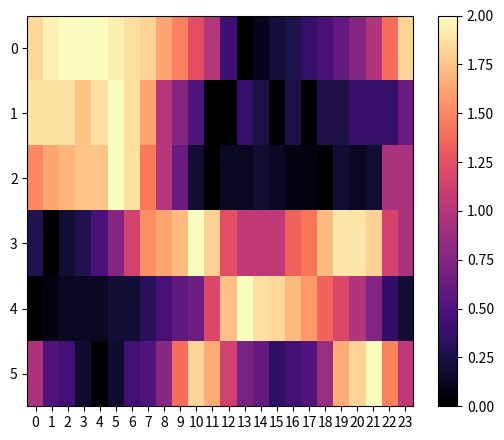

Reading left to right, transcribe all the data shown in this chart.

0: 0=1.8	1=1.9	2=2.0	3=2.0	4=2.0	5=1.9	6=1.9	7=1.8	8=1.6	9=1.5	10=1.2	11=1.0	12=0.4	13=0.0	14=0.1	15=0.2	16=0.3	17=0.4	18=0.5	19=0.6	20=0.8	21=1.0	22=1.4	23=1.8
1: 0=1.9	1=1.9	2=1.9	3=1.8	4=1.9	5=2.0	6=1.9	7=1.6	8=1.0	9=0.8	10=0.5	11=0.0	12=0.0	13=0.4	14=0.2	15=0.0	16=0.2	17=0.0	18=0.2	19=0.2	20=0.4	21=0.4	22=0.4	23=0.6
2: 0=1.5	1=1.6	2=1.7	3=1.8	4=1.8	5=2.0	6=1.9	7=1.4	8=1.0	9=0.6	10=0.2	11=0.0	12=0.1	13=0.1	14=0.2	15=0.1	16=0.1	17=0.1	18=0.0	19=0.2	20=0.1	21=0.2	22=0.9	23=0.9
3: 0=0.3	1=0.0	2=0.2	3=0.3	4=0.5	5=0.8	6=1.1	7=1.5	8=1.6	9=1.7	10=2.0	11=1.8	12=1.2	13=1.0	14=1.0	15=1.0	16=1.3	17=1.4	18=1.7	19=1.9	20=1.9	21=1.8	22=1.1	23=1.0
4: 0=0.0	1=0.1	2=0.1	3=0.1	4=0.1	5=0.2	6=0.2	7=0.3	8=0.5	9=0.6	10=0.7	11=1.2	12=1.7	13=2.0	14=1.9	15=1.8	16=1.7	17=1.6	18=1.3	19=1.2	20=1.0	21=0.8	22=0.4	23=0.2
5: 0=1.0	1=0.5	2=0.4	3=0.2	4=0.0	5=0.2	6=0.4	7=0.5	8=0.8	9=1.4	10=1.8	11=1.7	12=1.1	13=0.7	14=0.6	15=0.3	16=0.4	17=0.5	18=0.9	19=1.7	20=1.8	21=2.0	22=1.5	23=1.0